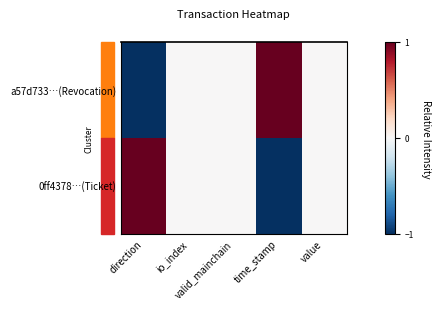

The value of a57d733…(Revocation) at time_stamp is 1. True or false?

True